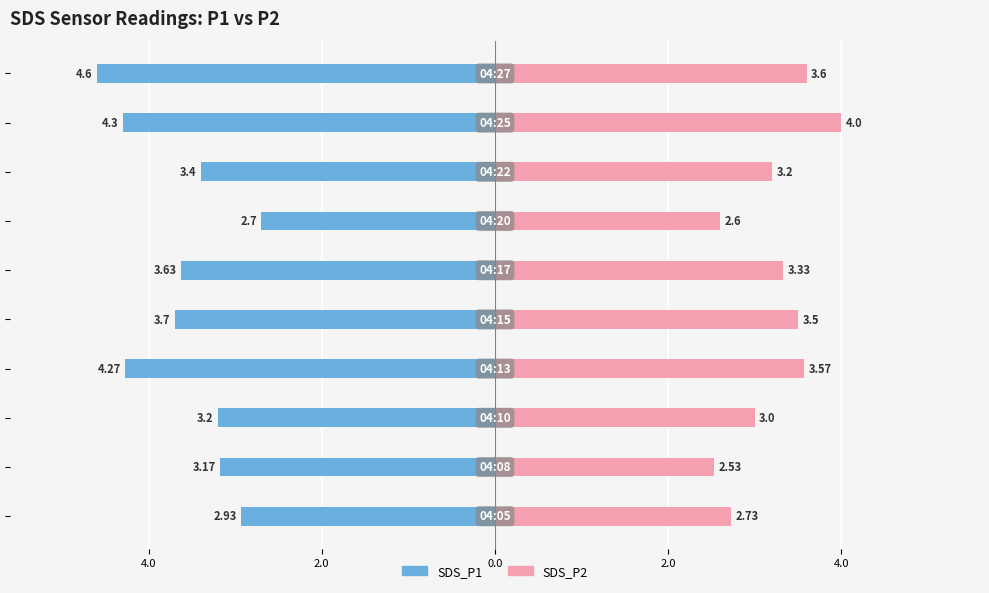

At how many categories does at least one series exceed -4?

10